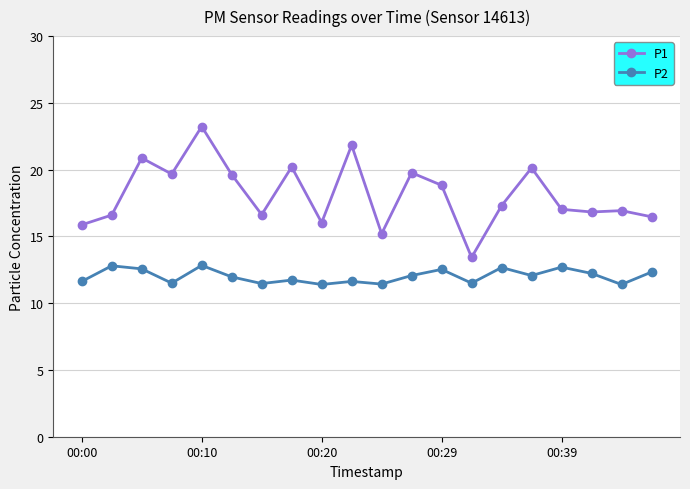

List the series in order of their overall mean, highest first.

P1, P2